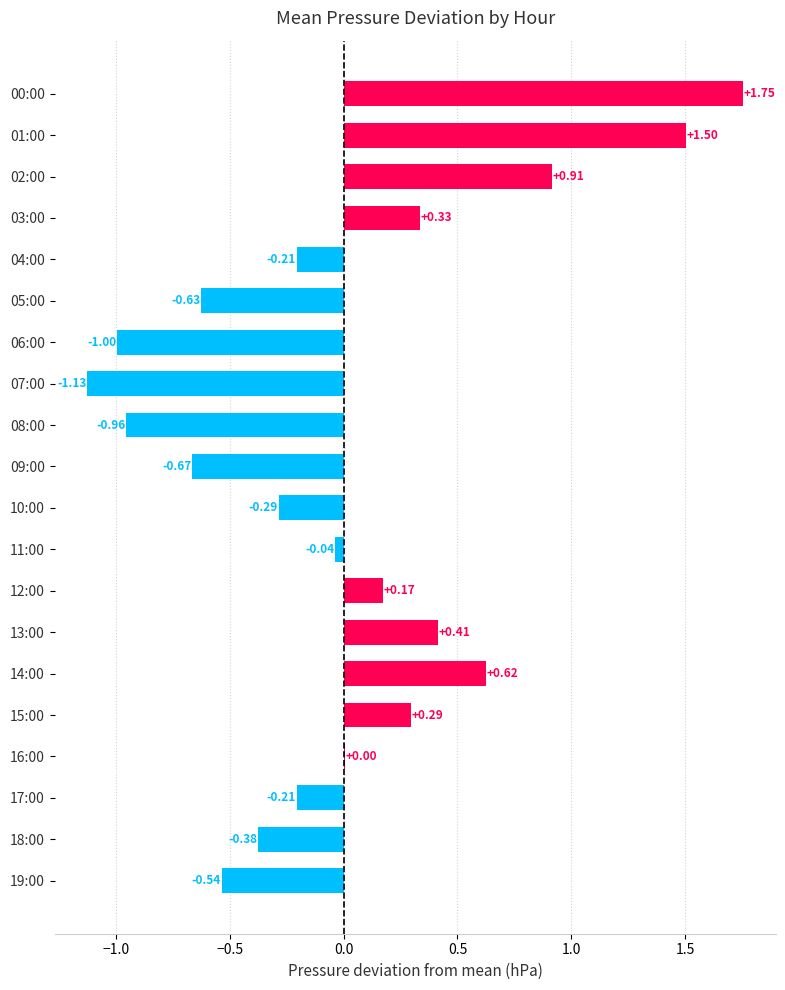

What is the change in value from 00:00 to 05:00?

-2.4